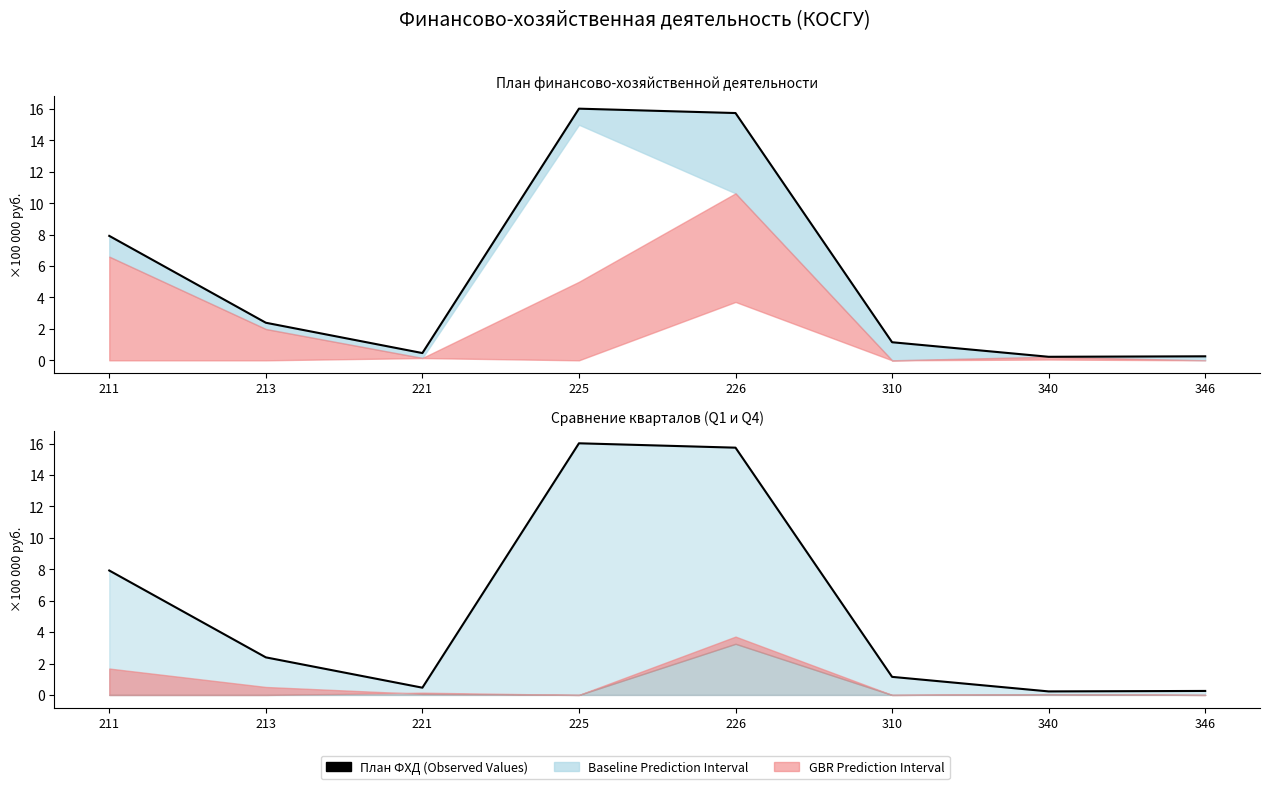

What is the value of the 2nd point from the left?

2.4